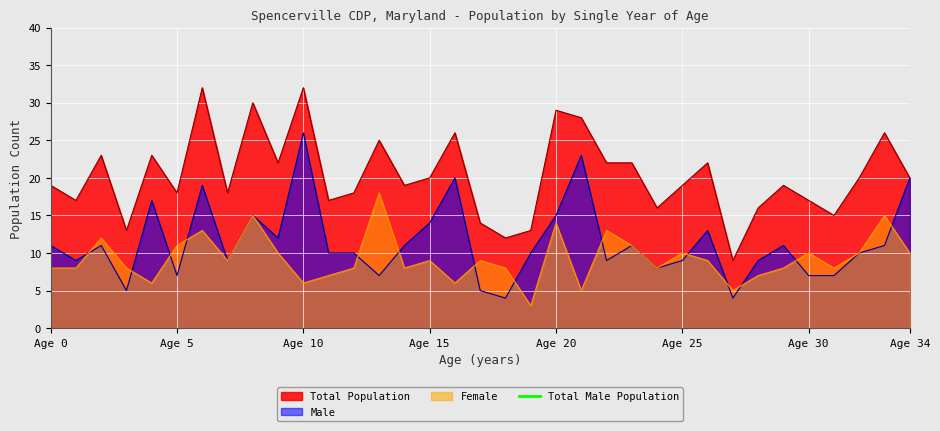

At which label does Total first exceed 19?

2